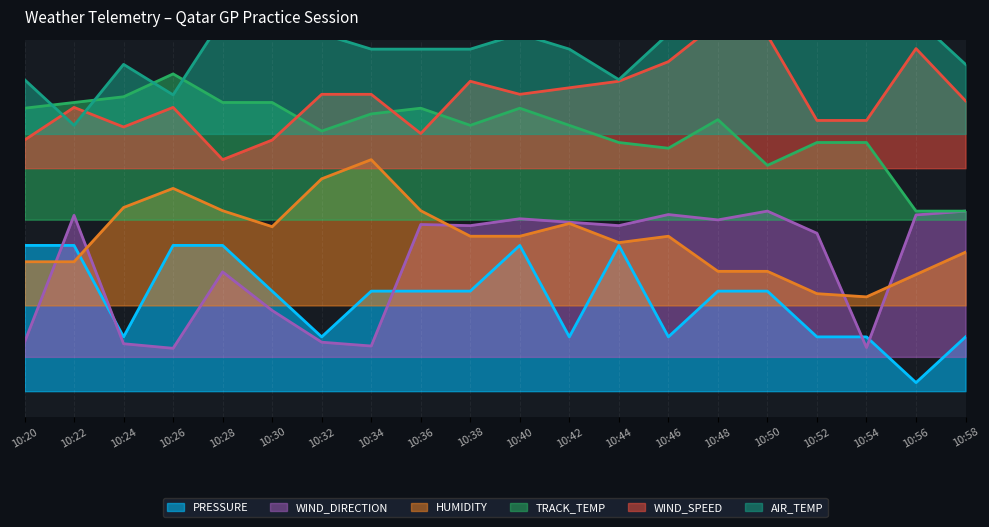

At which label does WIND_SPEED reach its peak?

10:48